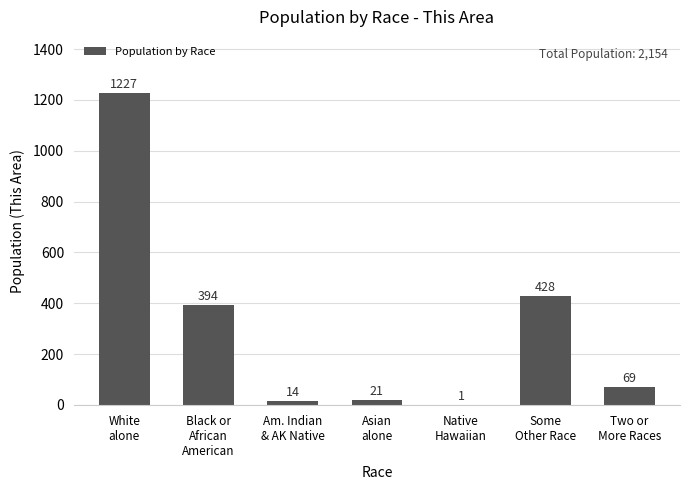

At which label is the value closest to 614?

Some
Other Race